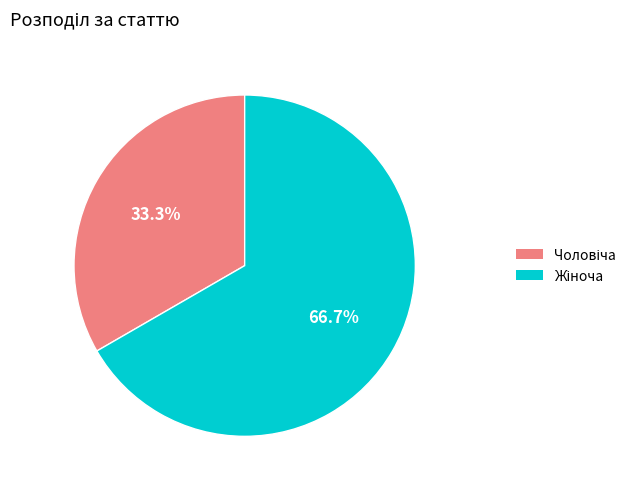

To the nearest percent, what is the average slice percentage?

50%